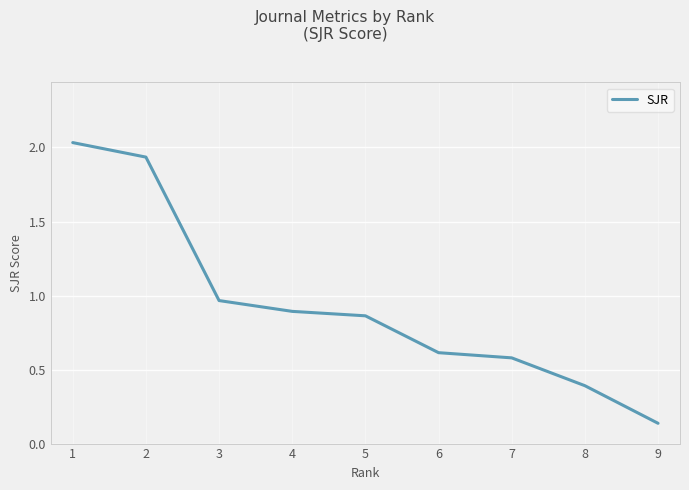

What is the change in value from 3 to 6?

-0.4